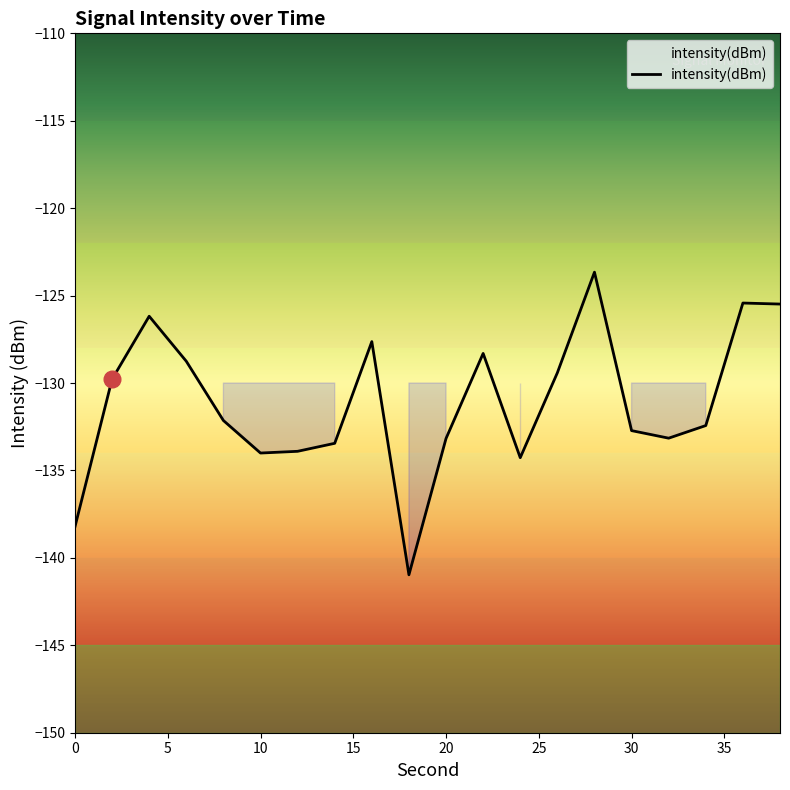

What is the minimum value shown in the chart?

-141.0